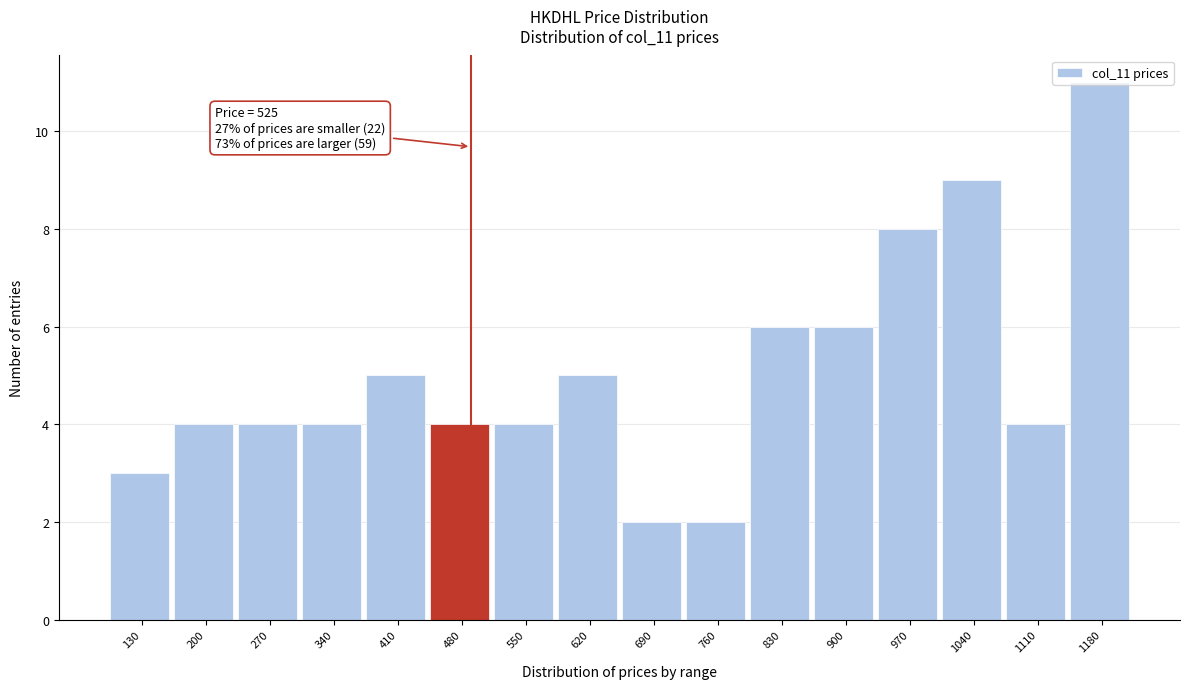

The value at 830 is 2. True or false?

False